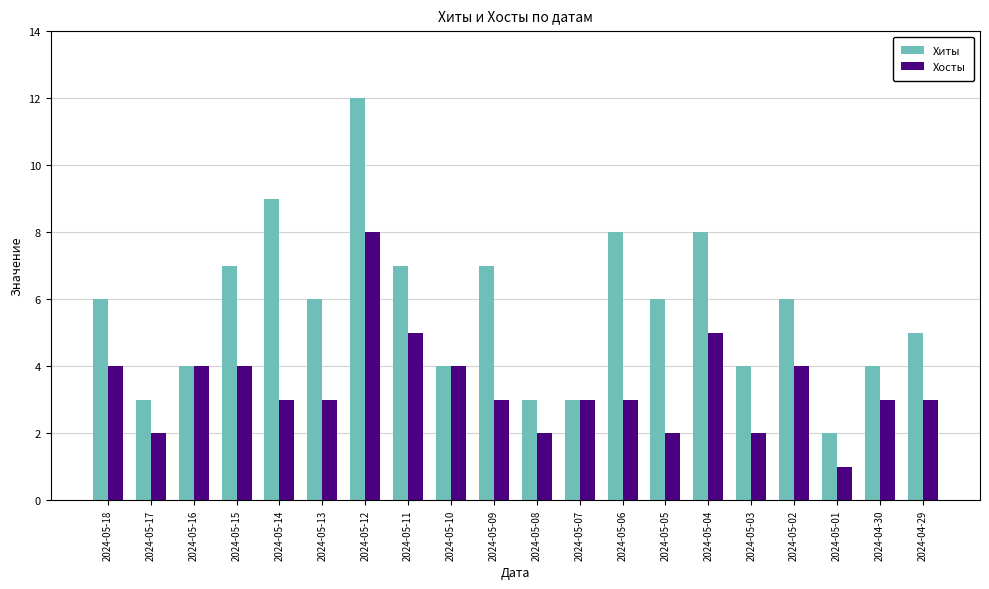

What is the difference between the maximum and minimum values in the Хиты series?

10